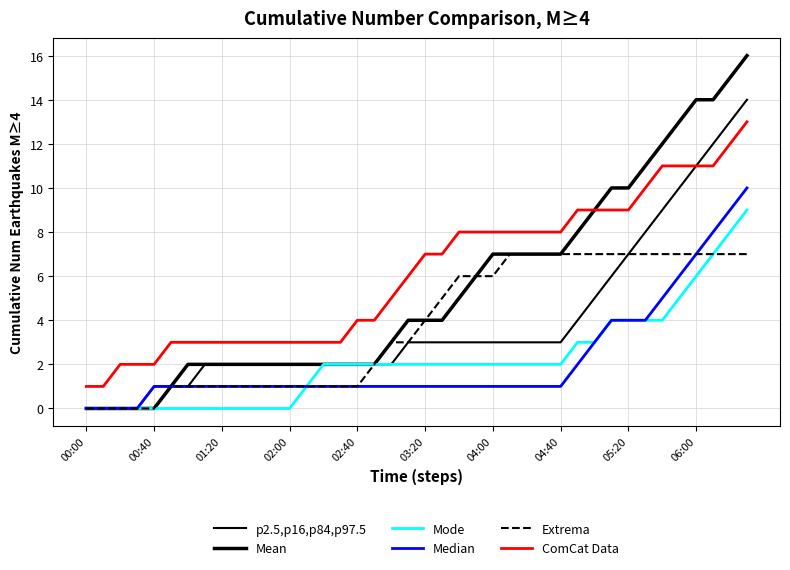

True or false: p2.5,p16,p84,p97.5 has more than 0 interior local peaks.

False